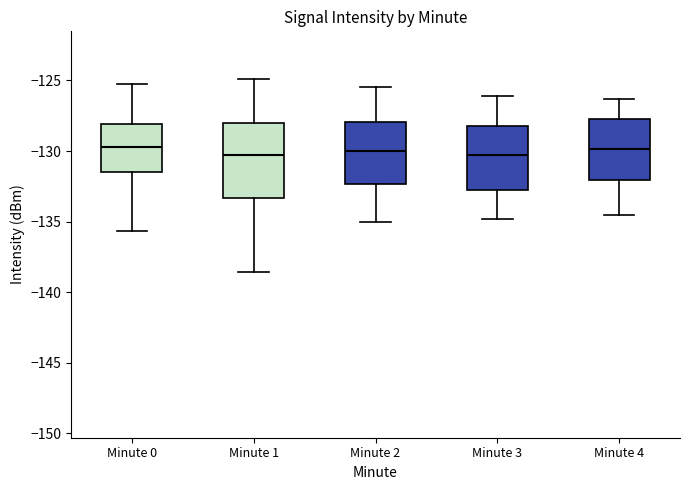

Reading left to right, transcribe this box plot: for each box, give where its median line is, the range the box spans, and where its two whiskers end, as read against the y-axis. The values are not printed on the chart, so give them approximately, as read against the axis.

Minute 0: median -129.5, box -131.5 to -128.0, whiskers -135.5 to -125.0
Minute 1: median -130.0, box -133.5 to -128.0, whiskers -138.5 to -125.0
Minute 2: median -130.0, box -132.5 to -128.0, whiskers -135.0 to -125.5
Minute 3: median -130.5, box -132.5 to -128.0, whiskers -135.0 to -126.0
Minute 4: median -130.0, box -132.0 to -127.5, whiskers -134.5 to -126.5